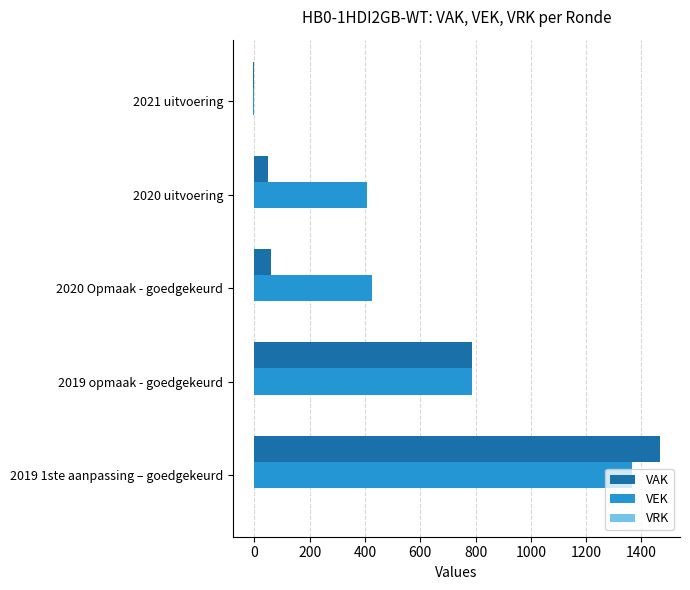

Which series changed the most between 2019 opmaak - goedgekeurd and 2020 Opmaak - goedgekeurd?

VAK